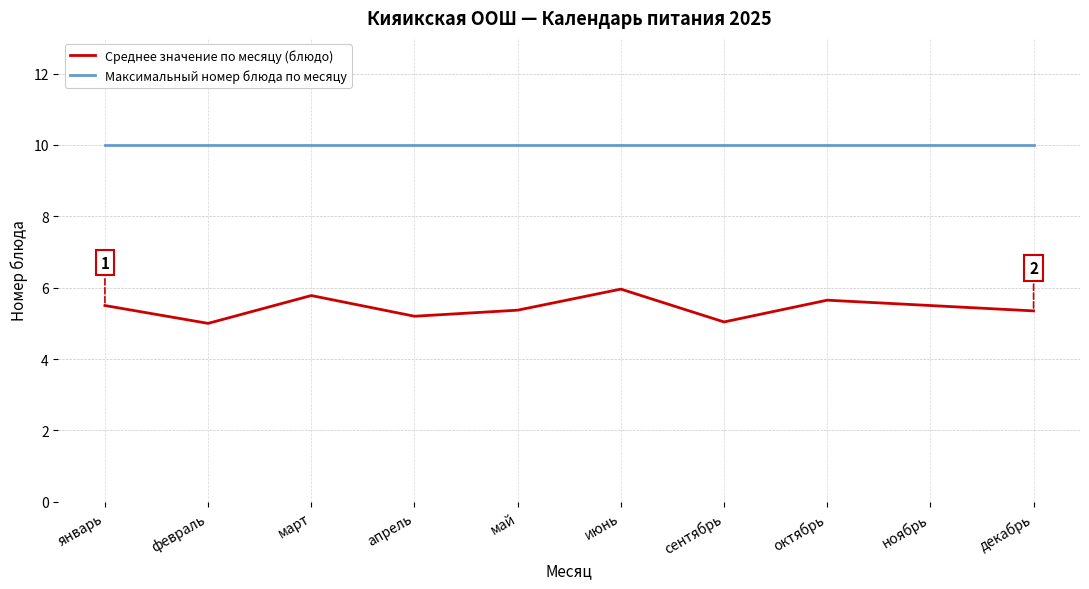

Is this an area chart (filled region under the line)?

No